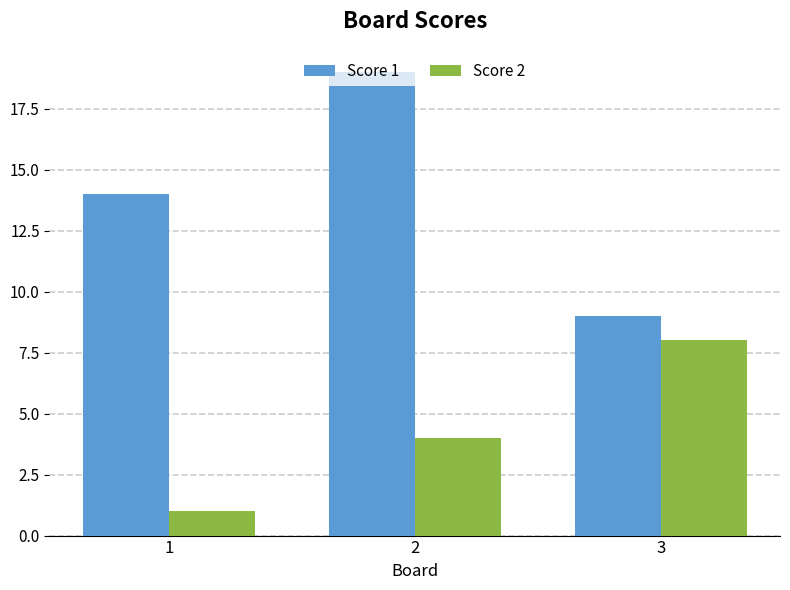

What are all the series names shown in the legend?

Score 1, Score 2